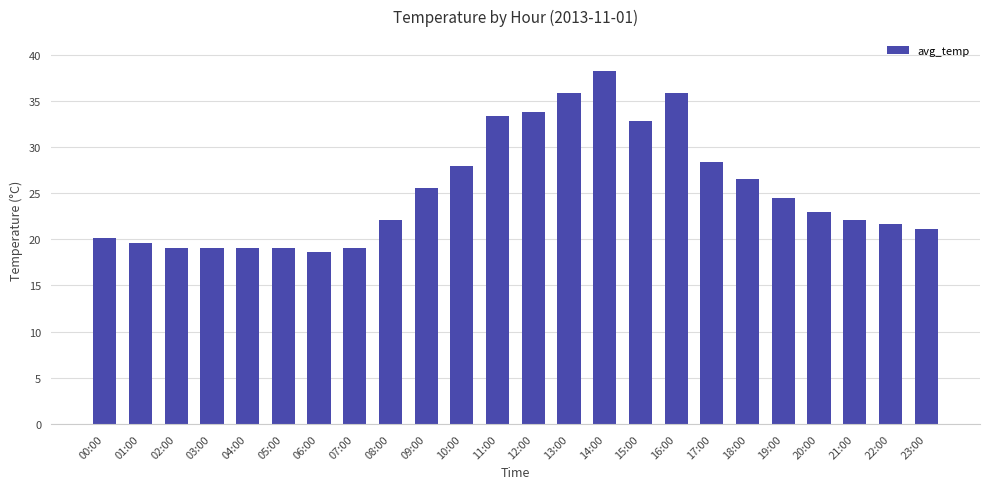

Is it true that the value at 16:00 is 35.8?

True